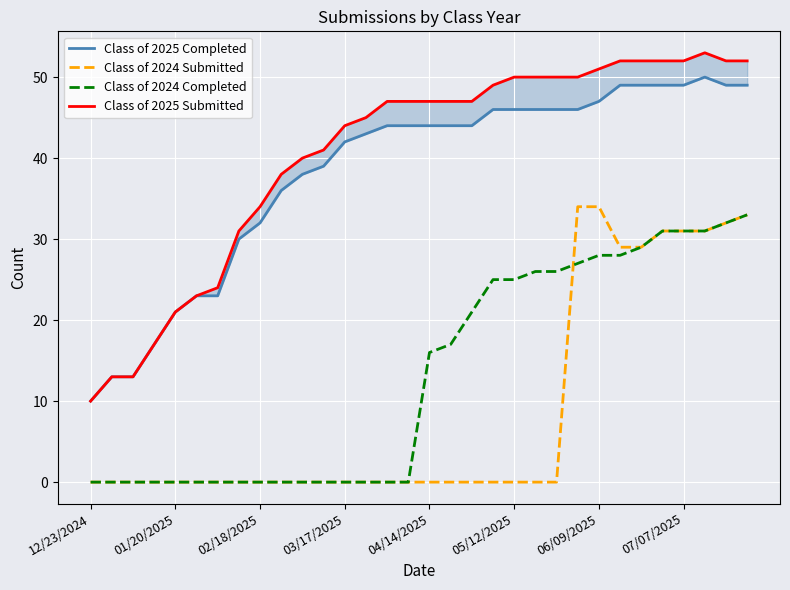

What is the average value of the Class of 2025 Submitted series?

40